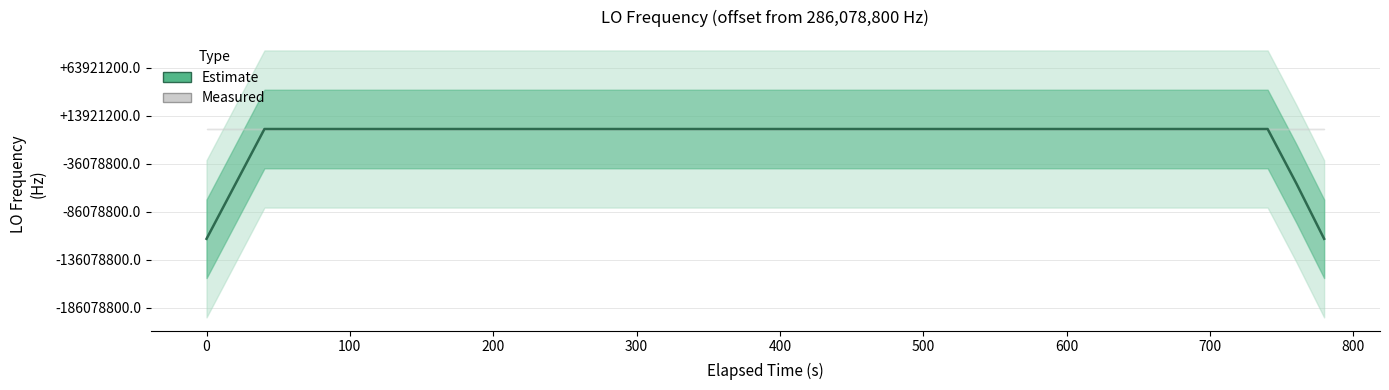

Reading left to right, what are all the values shown in this chart?

171647280.2	228863040.2	286078800.0	286078800.3	286078799.4	286078799.5	286078799.8	286078799.6	286078799.8	286078800.3	286078800.6	286078799.7	286078800.2	286078799.8	286078800.2	286078799.7	286078800.4	286078800.1	286078800.1	286078799.7	286078800.1	286078799.7	286078800.2	286078799.8	286078800.2	286078799.6	286078800.5	286078799.9	286078800.3	286078799.8	286078800.1	286078799.6	286078799.9	286078799.7	286078800.7	286078800.5	286078800.3	286078800.5	228863040.4	171647279.8